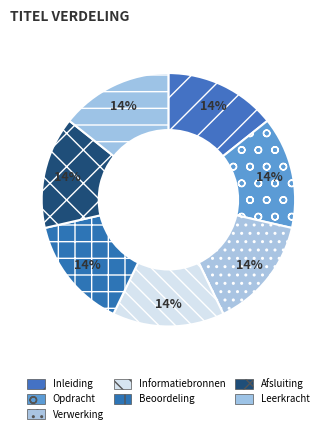

Is Leerkracht the majority of the pie?

No